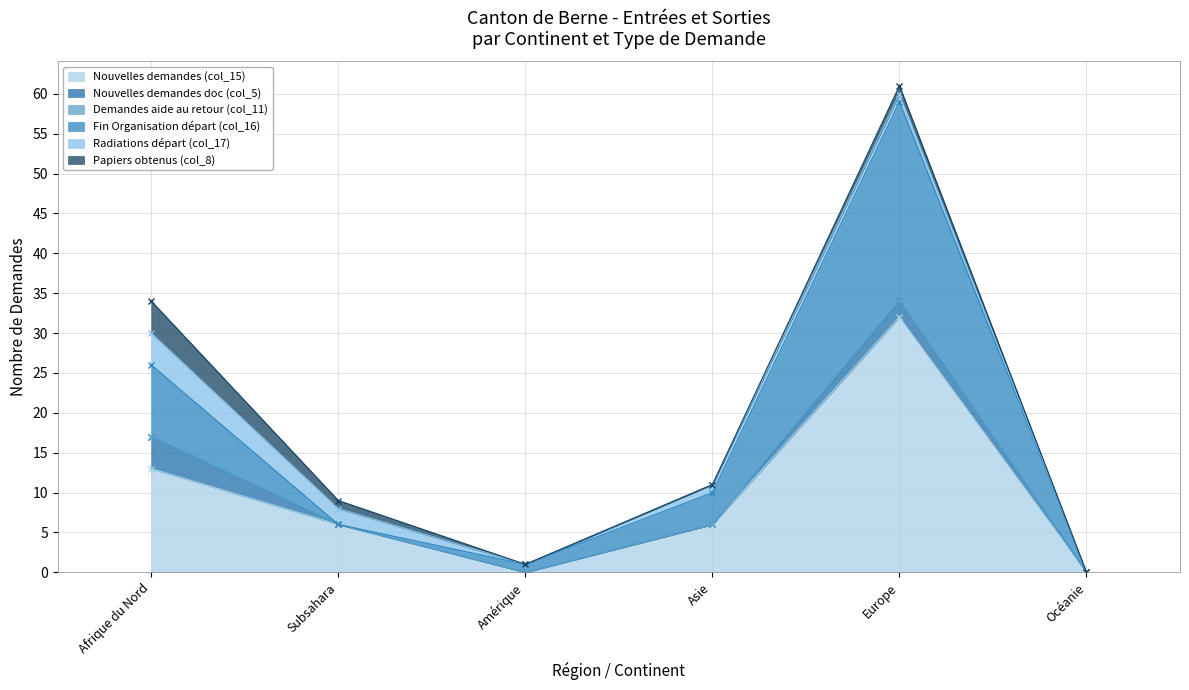

How many series are shown in this chart?

6